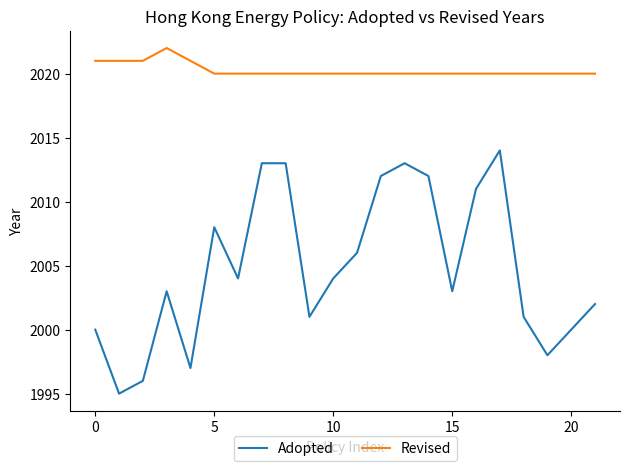

In Revised, how many points are higher than both neighbors (excluding endpoints)?

1